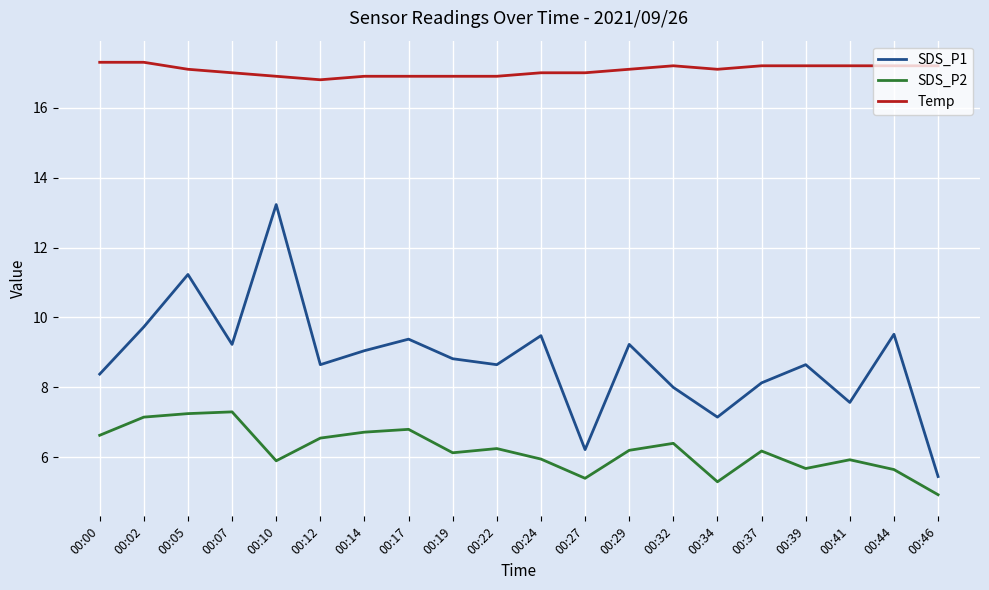

How many lines are shown in the chart?

3